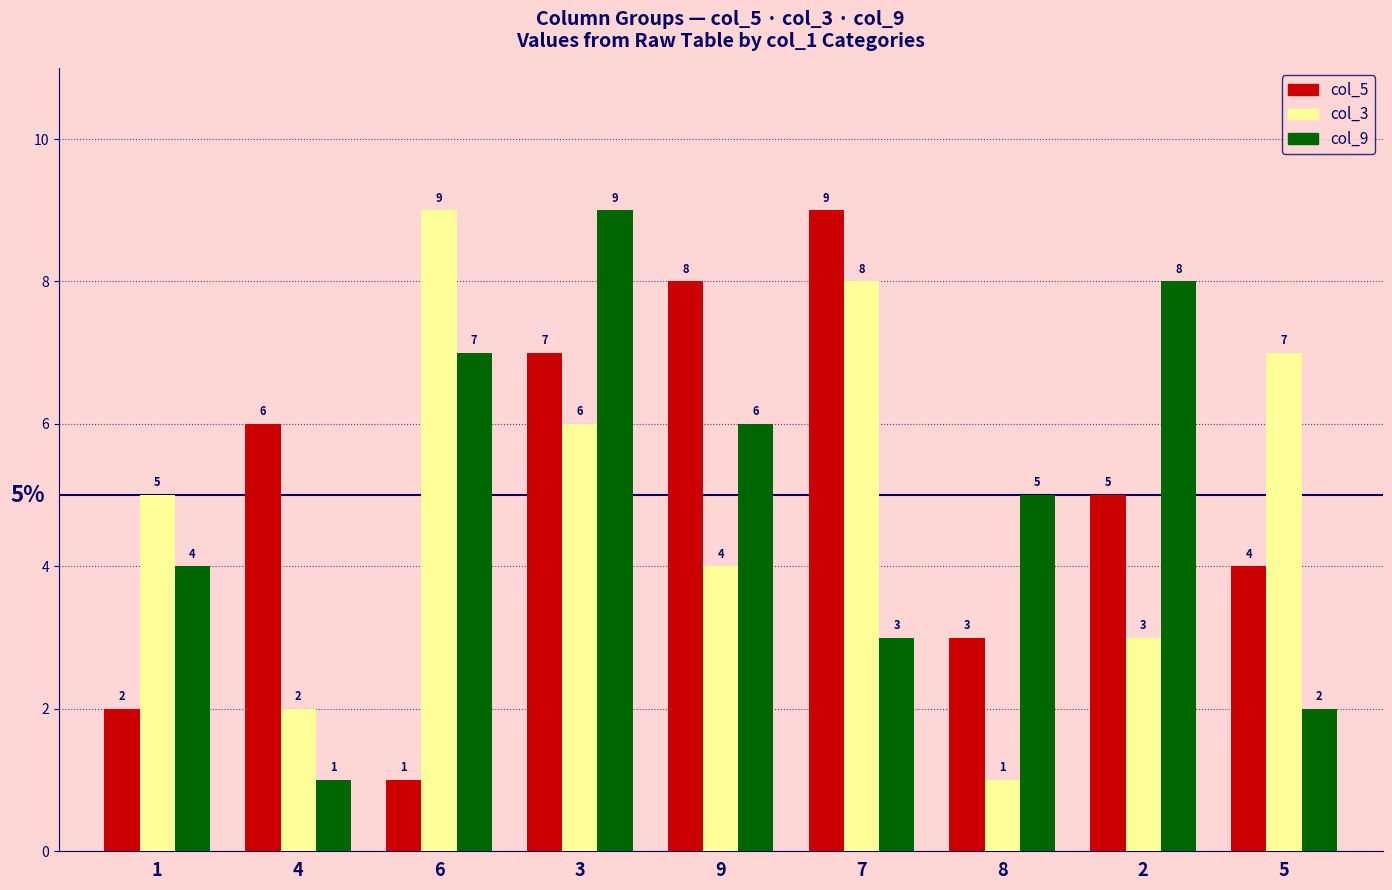

What is the sum of the col_9 values at 4 and 1?

5